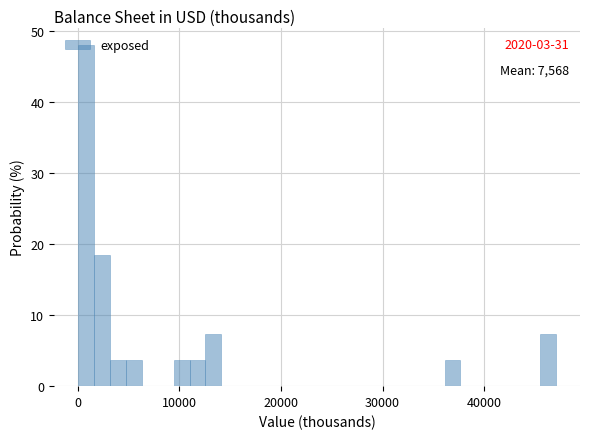

Read against the x-axis, roughly where is the centre of the tallest bar?

1000